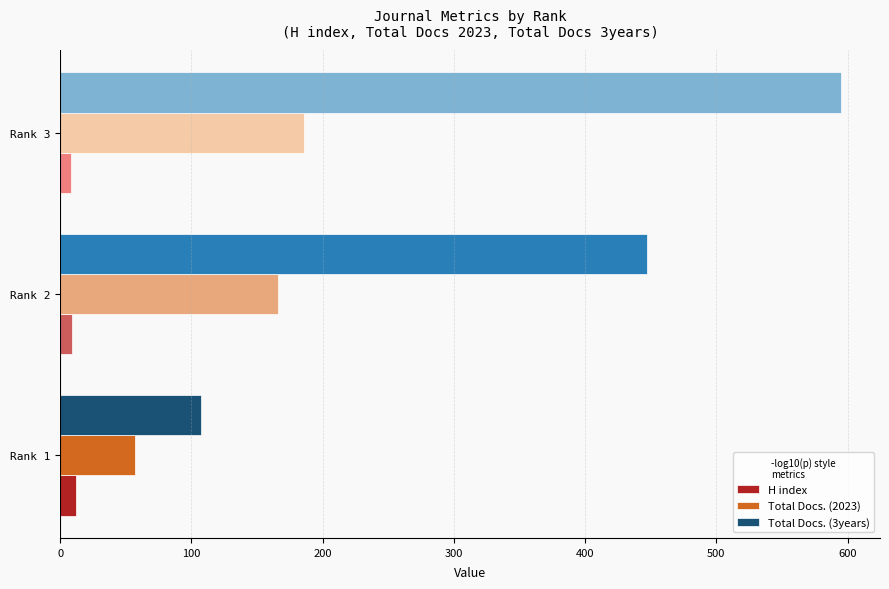

Rank the series by their maximum value, from highest to lowest.

Total Docs. (3years), Total Docs. (2023), H index